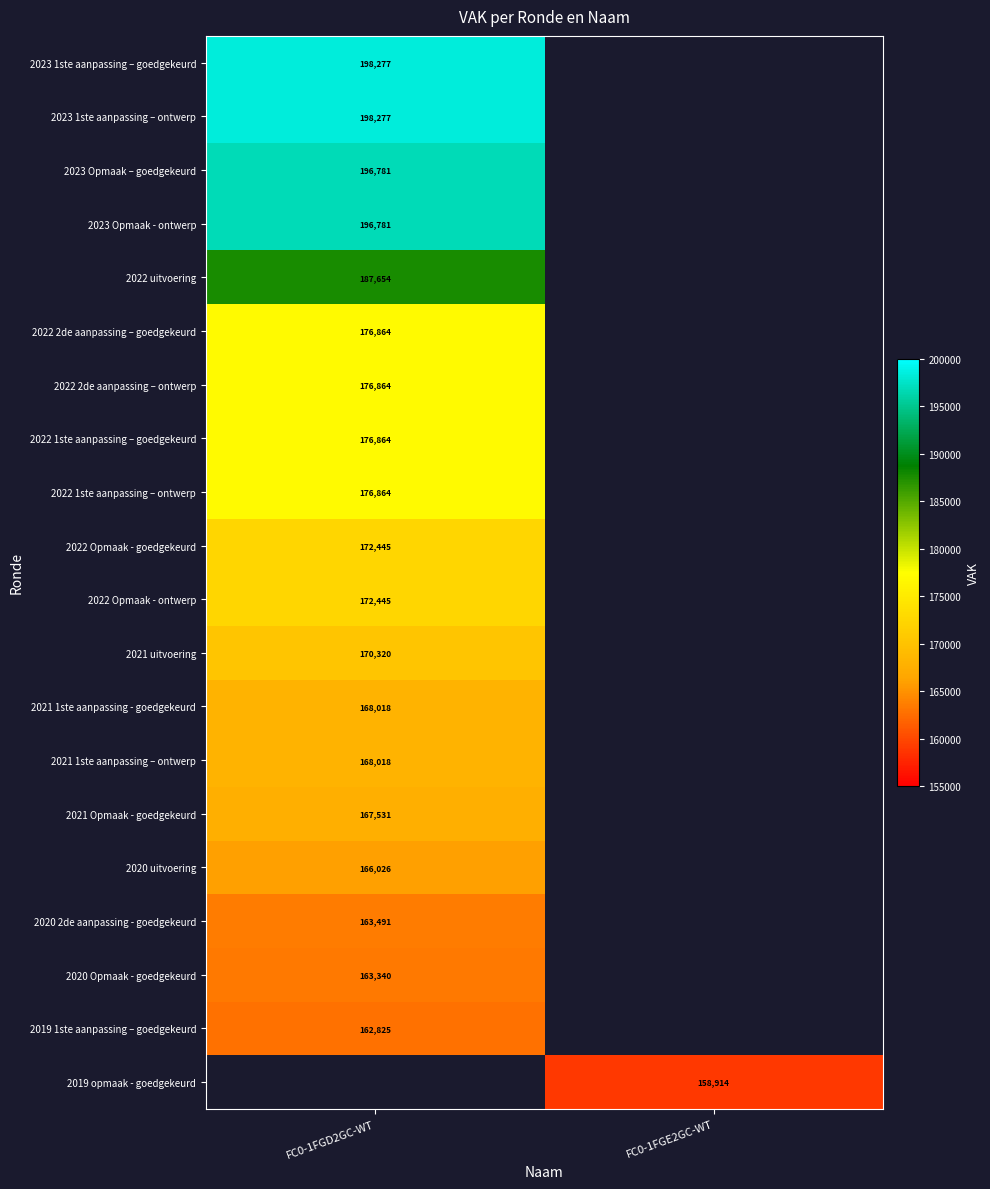

Is it true that 2020 Opmaak - goedgekeurd equals 44273 at FC0-1FGD2GC-WT?

False